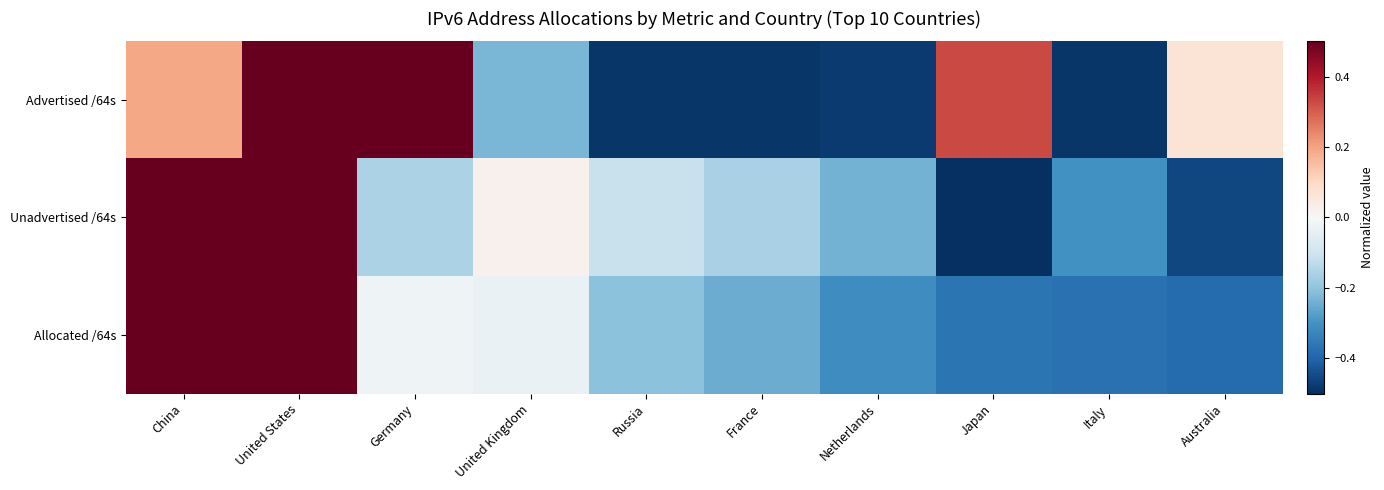

Which label corresponds to the smallest value in the chart?

Japan